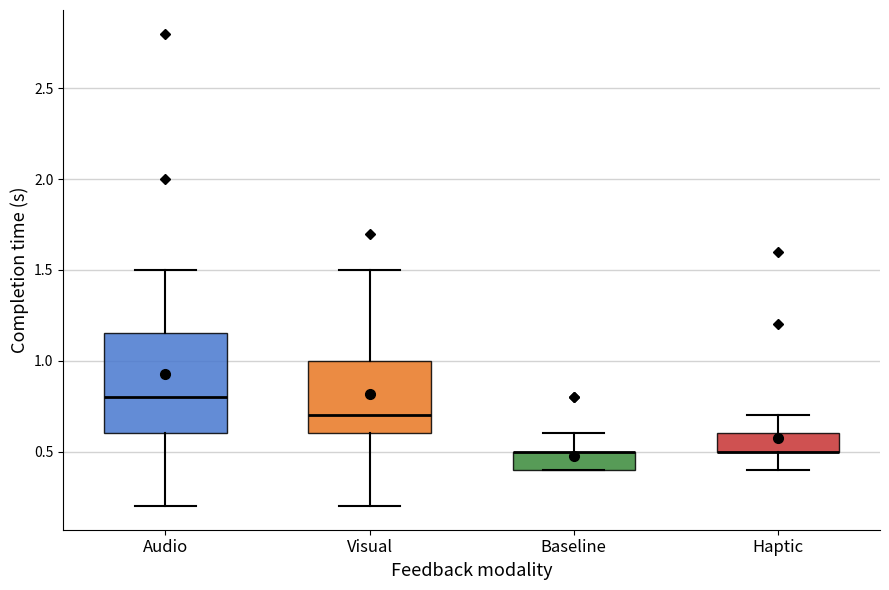

Where is the lower edge of the box for Audio on the y-axis? The values are not printed on the chart, so give them approximately, as read against the axis.

0.60